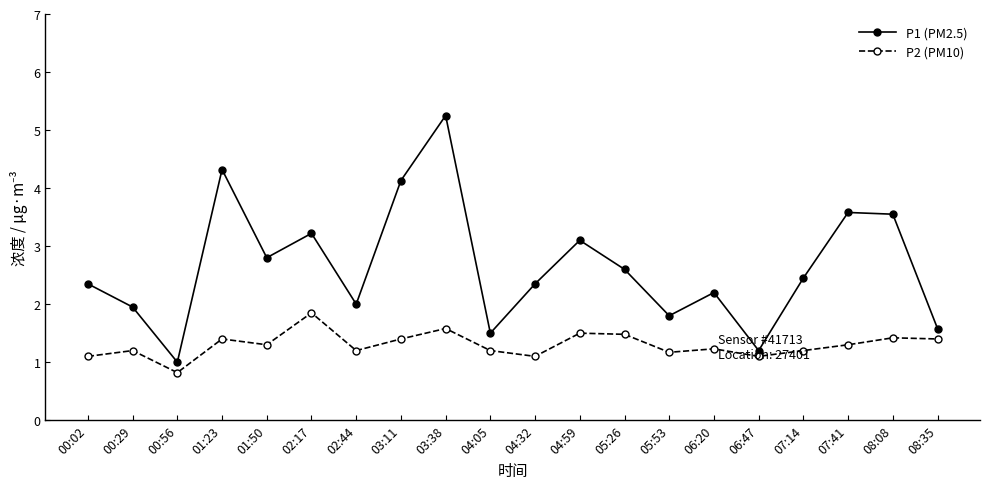

Where is the first local minimum for P2 (PM10)?

00:56